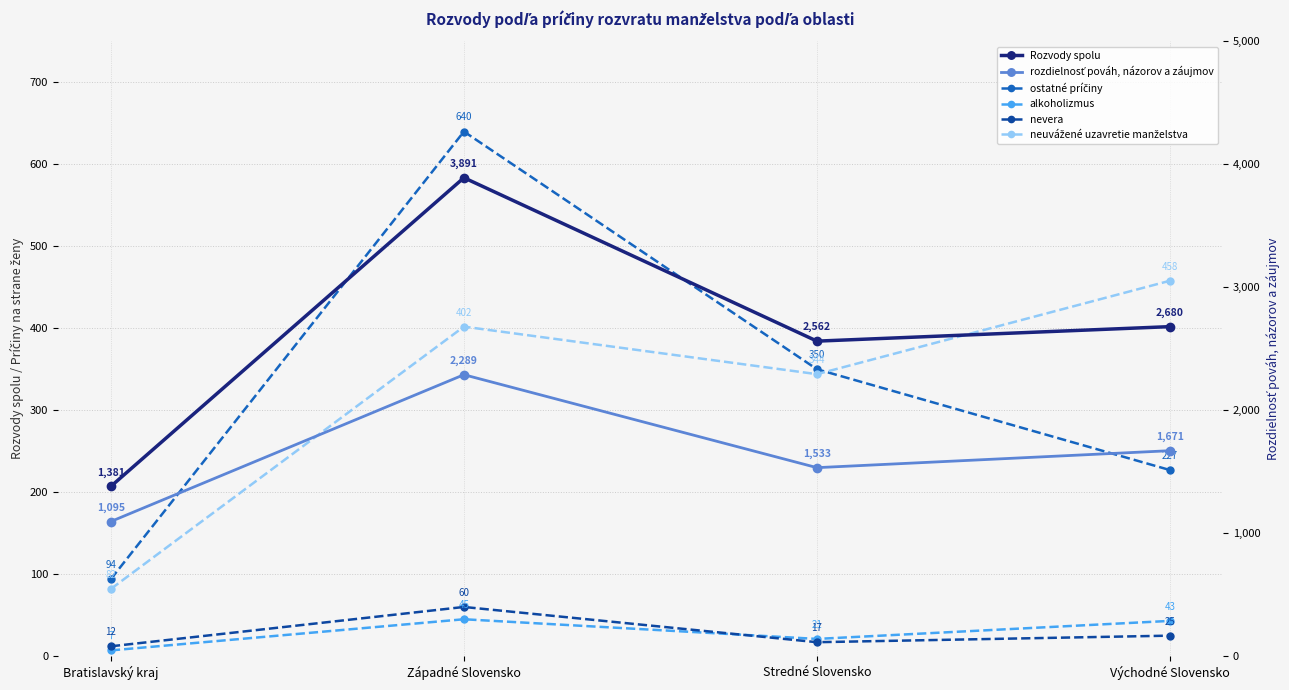

At which label is nevera closest to 36?

Východné Slovensko